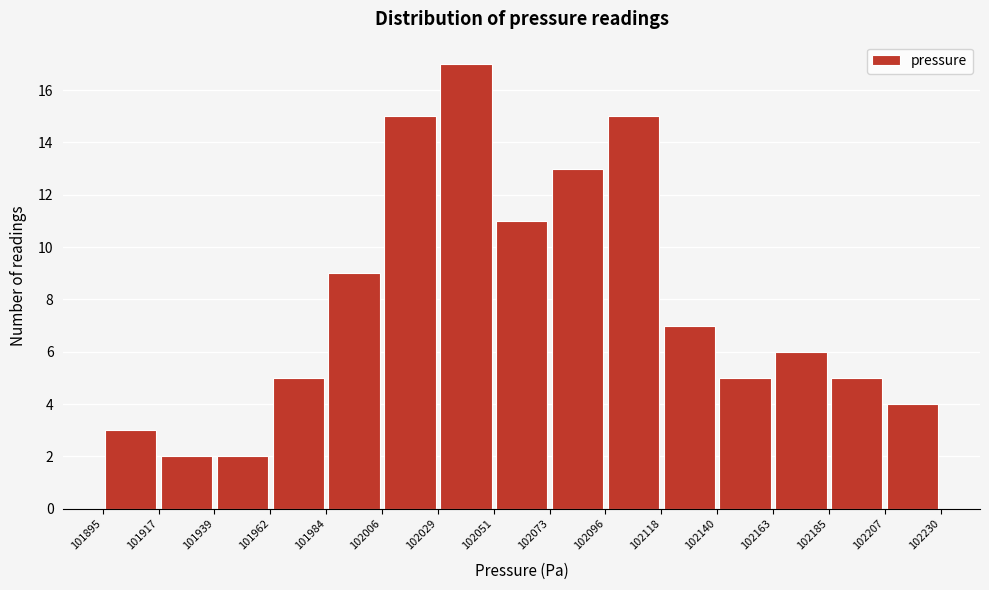

Reading left to right, list every bar in this chart as the range it spans on the x-axis followed by its height. The values are not printed on the chart, so give them approximately, as read against the axis.

101895 to 101917: 3
101917 to 101939: 2
101939 to 101962: 2
101962 to 101984: 5
101984 to 102006: 9
102006 to 102029: 15
102029 to 102051: 17
102051 to 102073: 11
102073 to 102096: 13
102096 to 102118: 15
102118 to 102140: 7
102140 to 102163: 5
102163 to 102185: 6
102185 to 102207: 5
102207 to 102230: 4